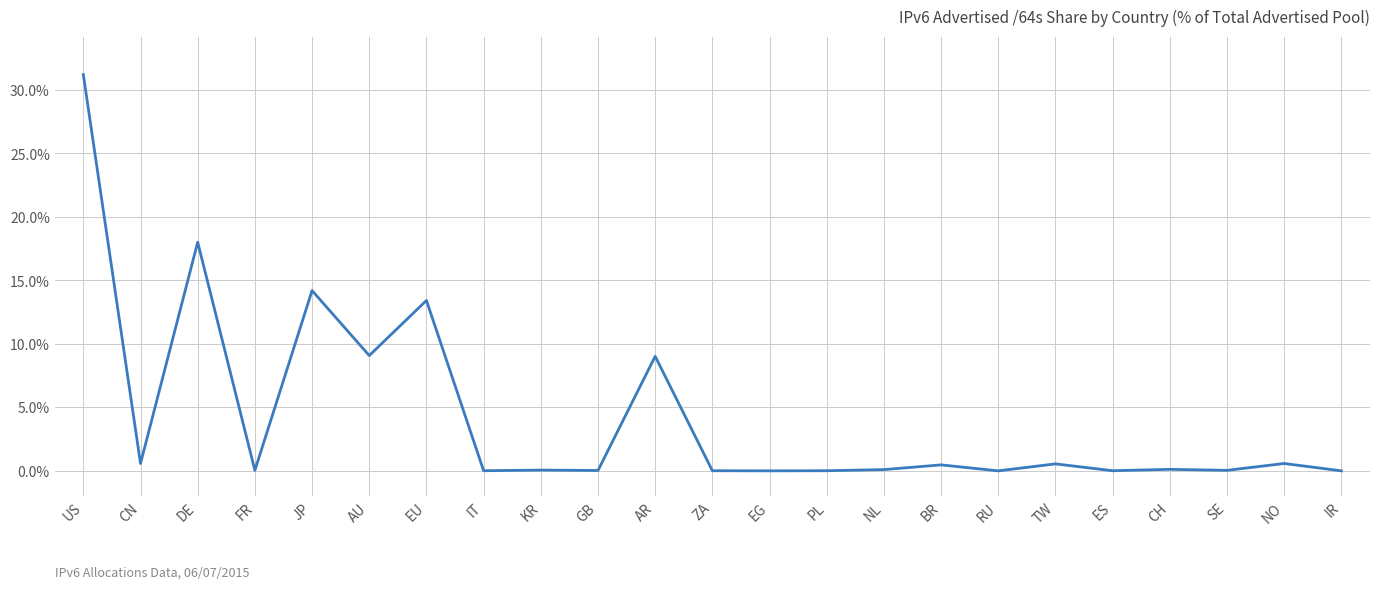

At which category does the data reach its first local valley?

CN